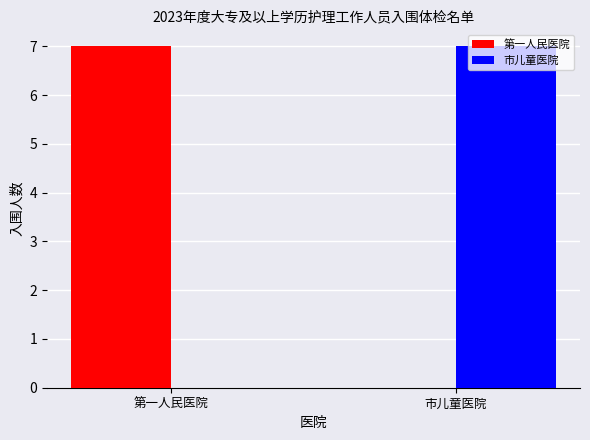

Where is 第一人民医院 nearest to the value 3?

市儿童医院